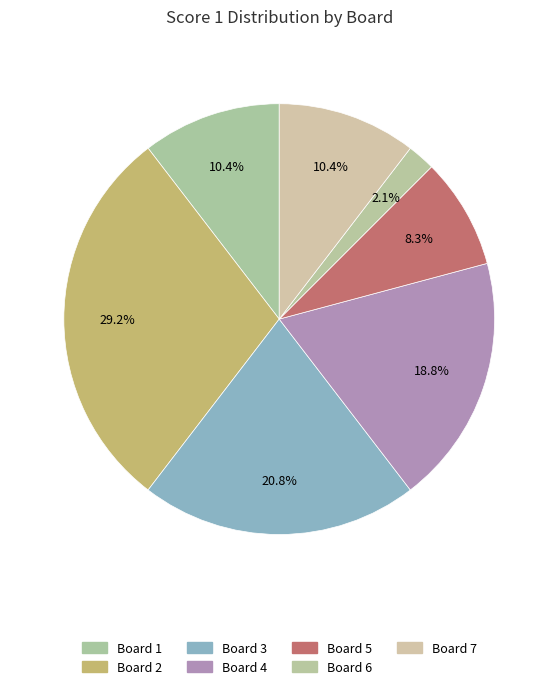

Between Board 4 and Board 3, which is larger?

Board 3